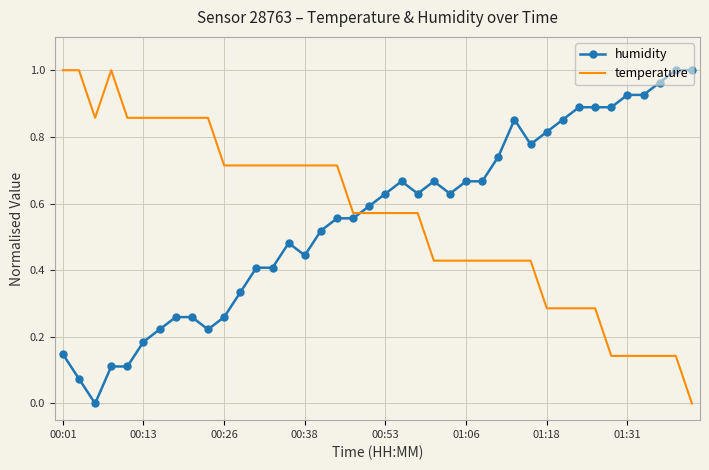

How many intersections are there between temperature and humidity?

1